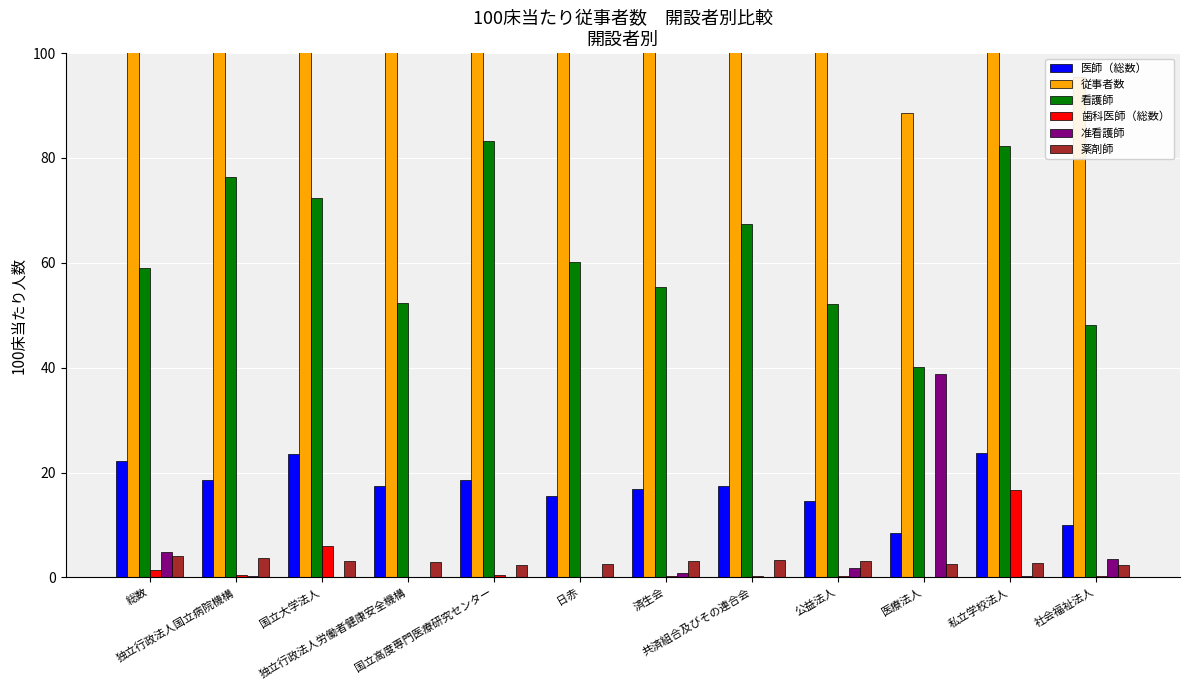

How many values in the 従事者数 series exceed 138?

6